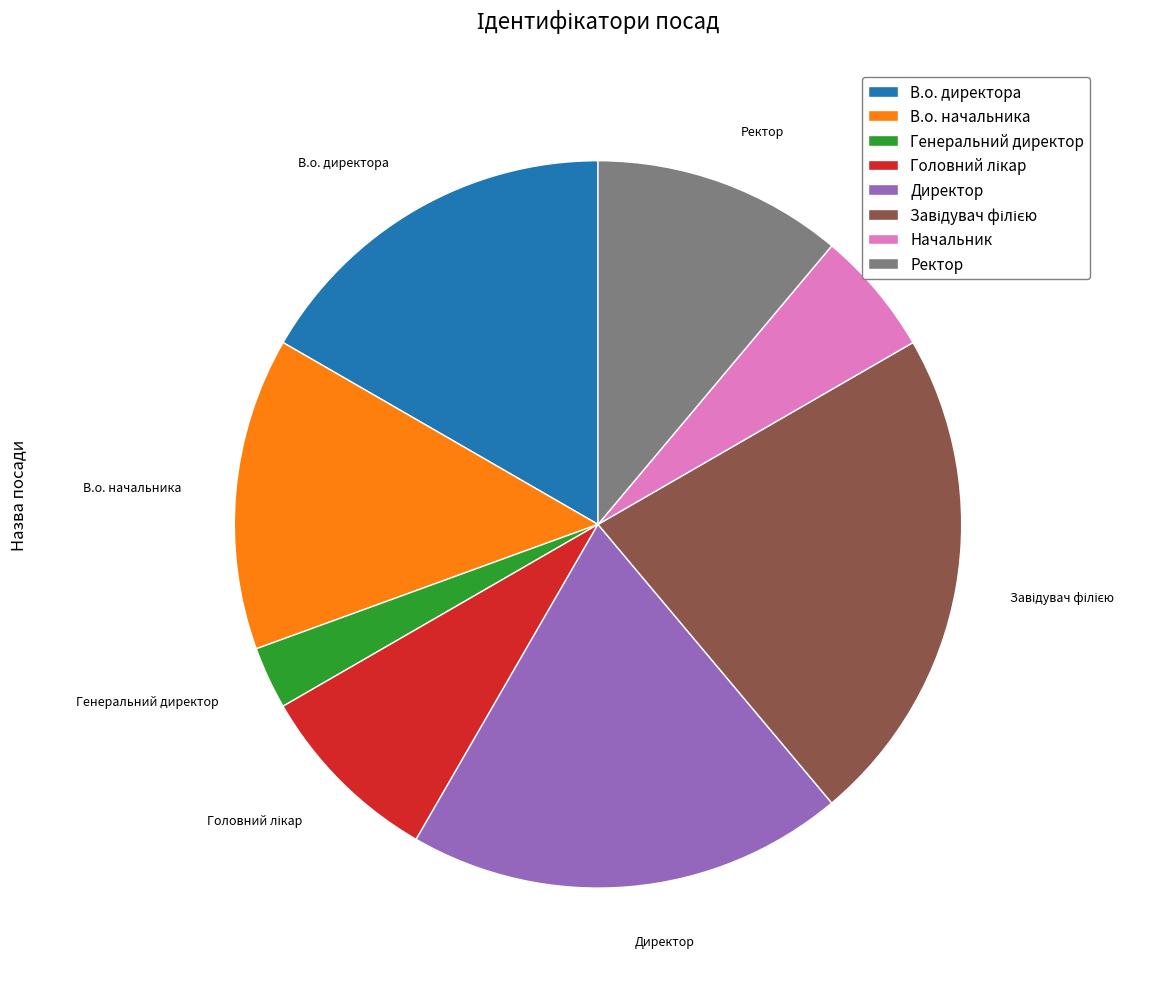

Which category has the smallest portion of the pie?

Генеральний директор